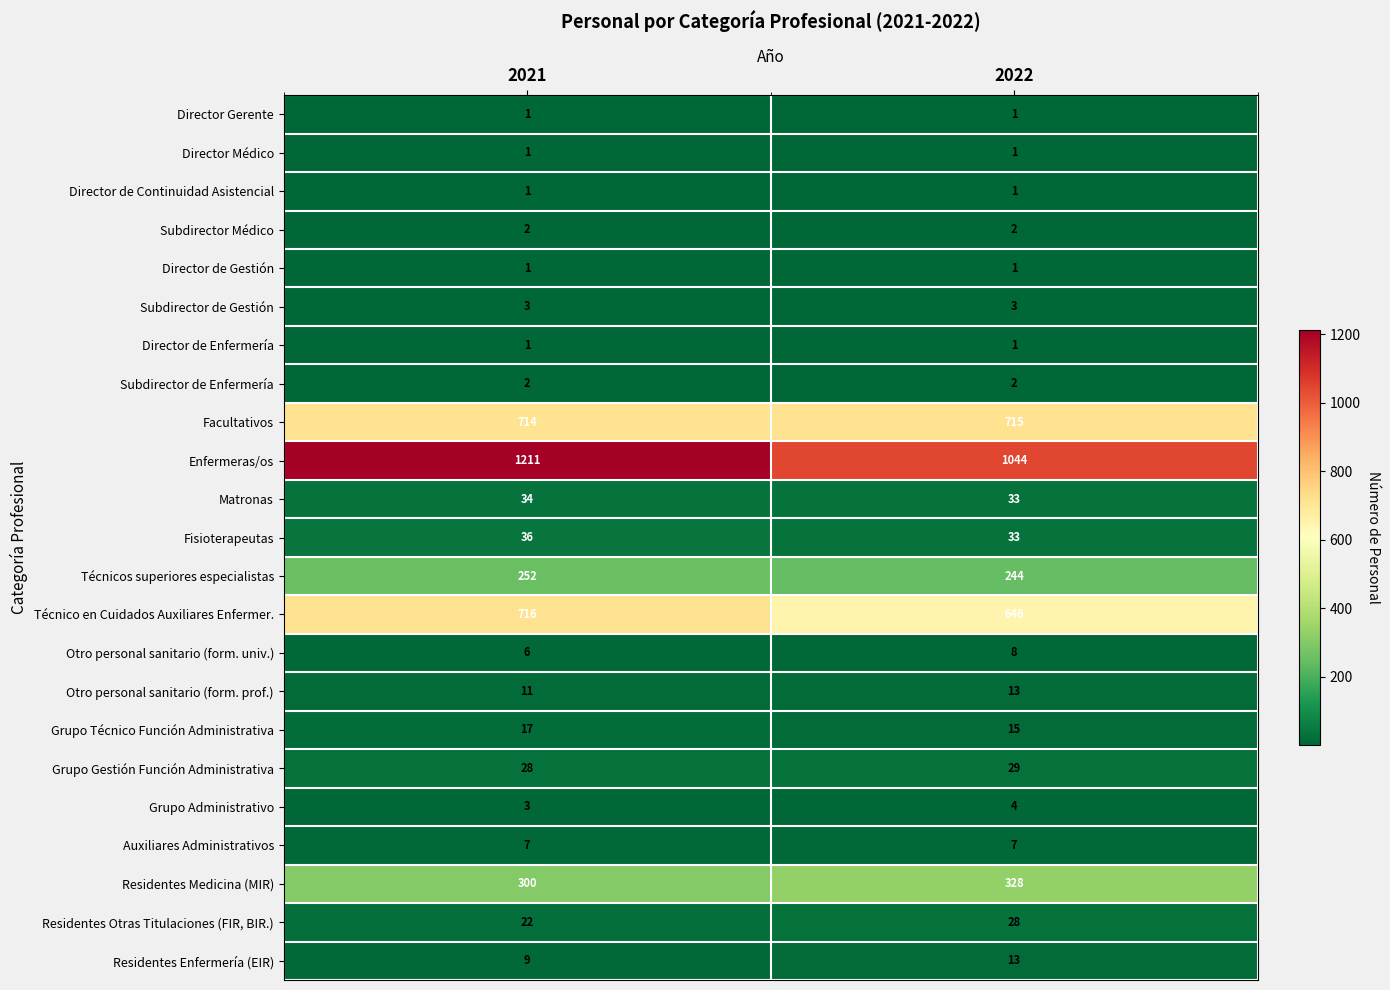

Which series has the widest spread of values?

Enfermeras/os